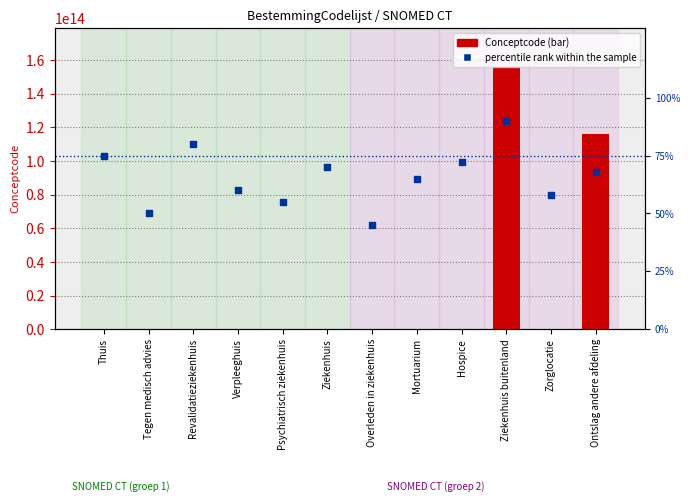

At how many categories does at least one series exceed 143359977135308?

1